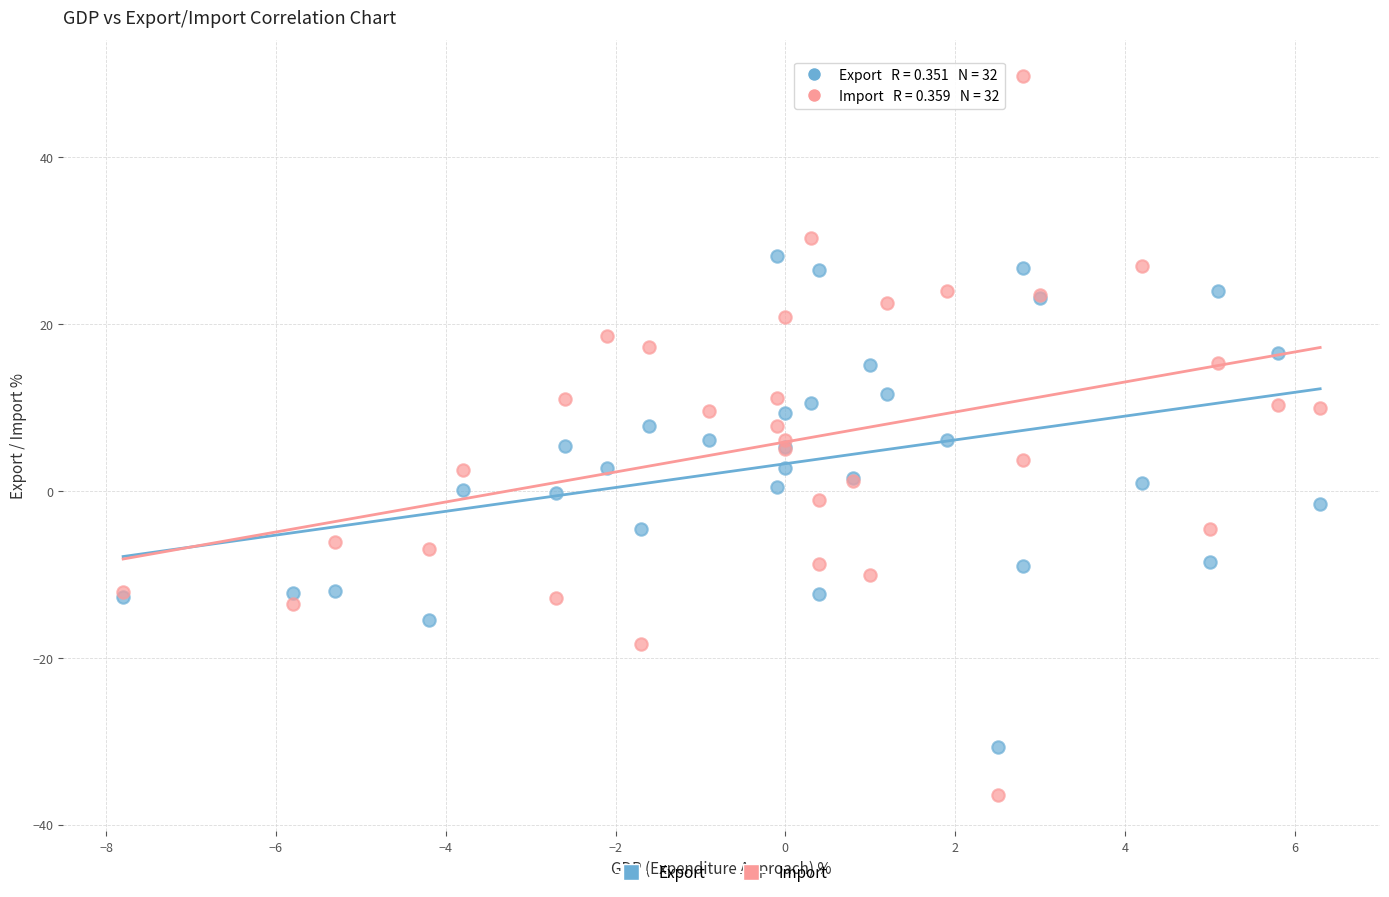

Which series contains the lowest Y value?

Import